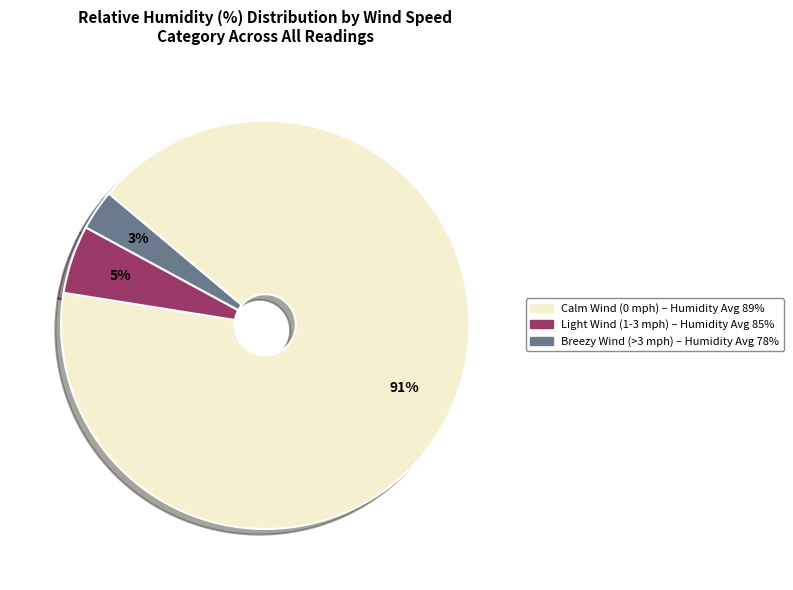

To the nearest percent, what is the average slice percentage?

33%